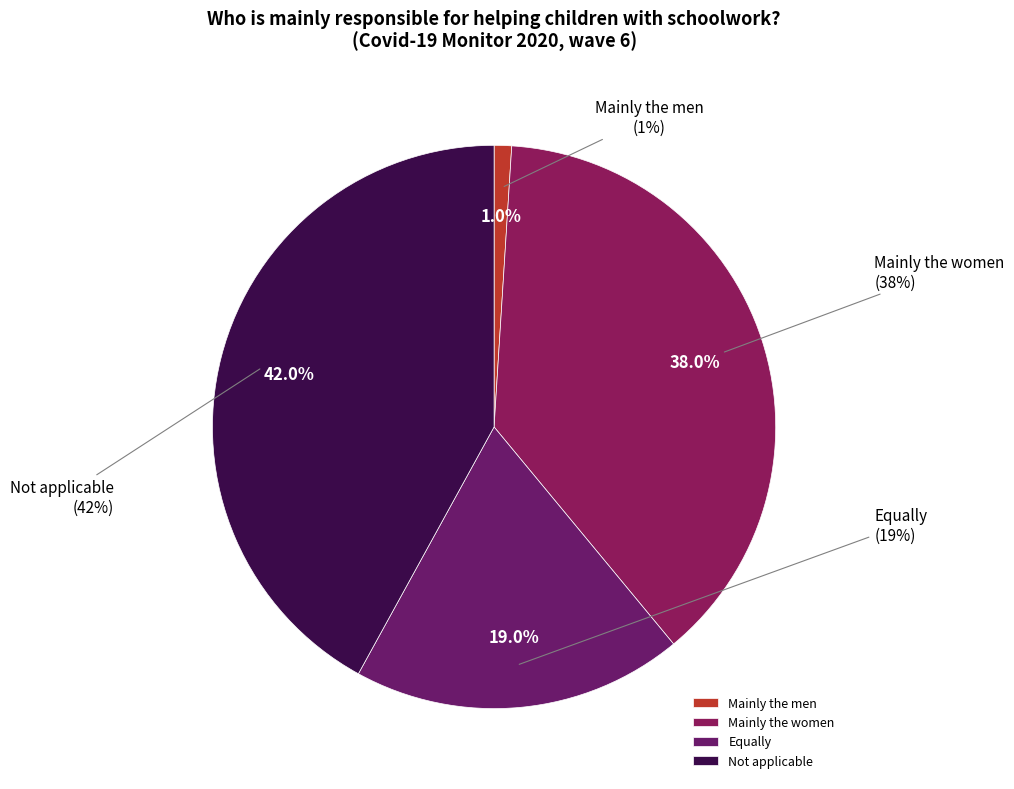

To the nearest percent, what portion does Mainly the women represent?

38%